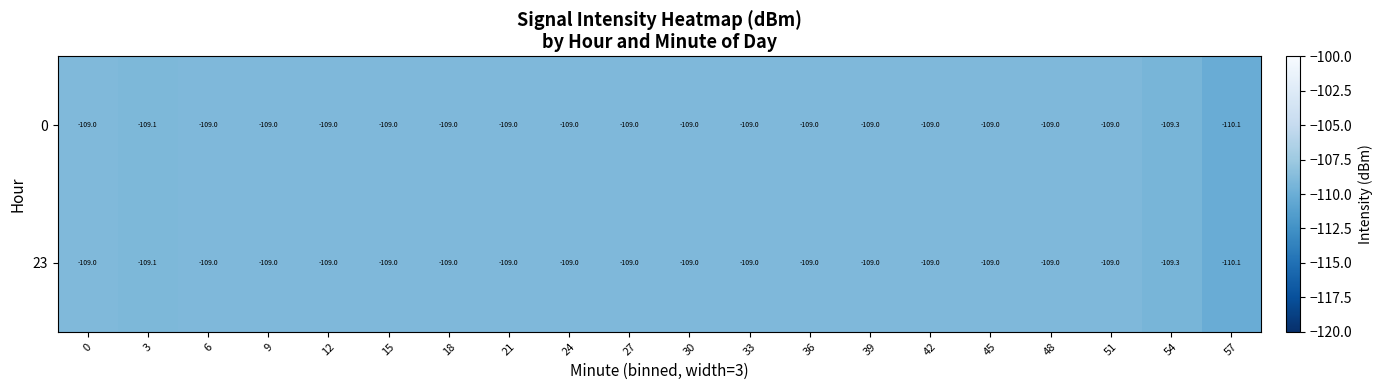

Is the value of 0 at 3 greater than the value of 23 at 57?

Yes